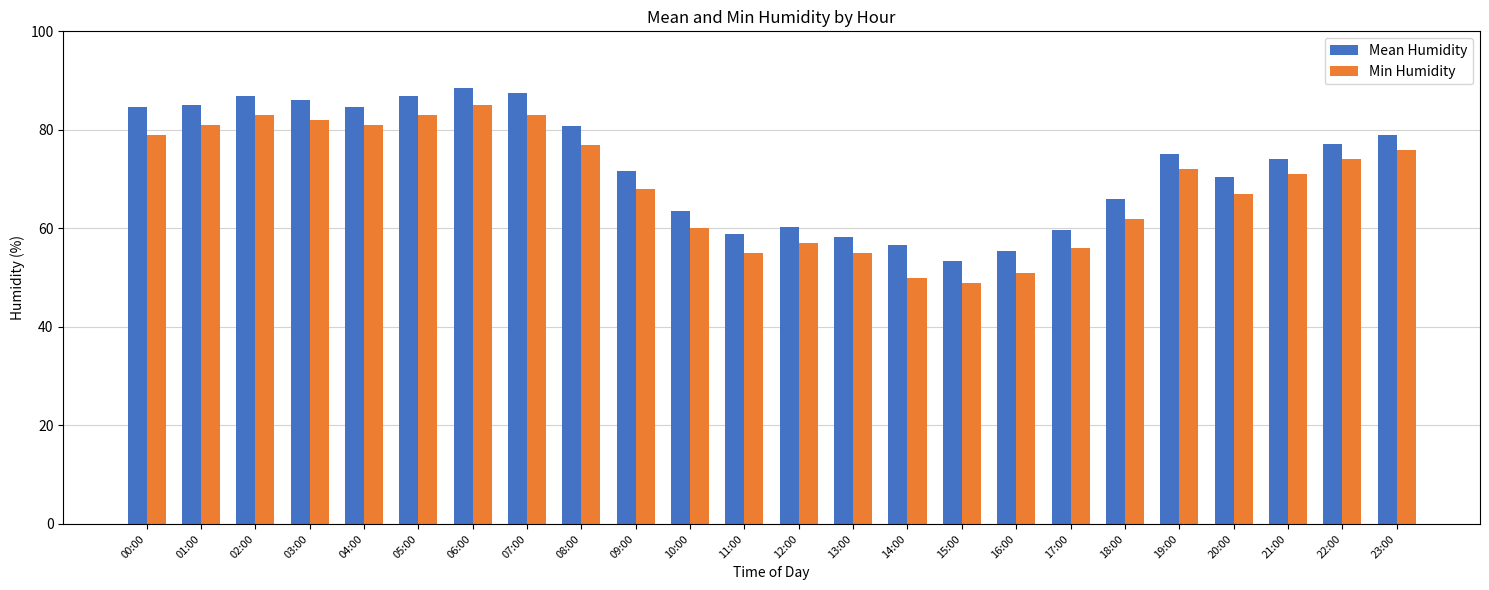

What is the maximum value for Min Humidity?

85.0